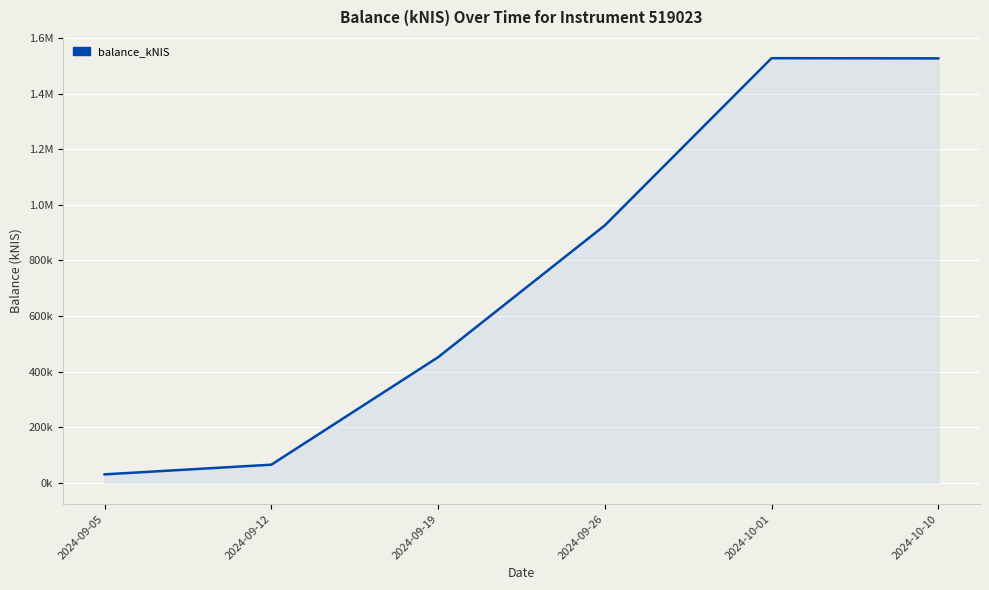

Which category has the highest value across all series?

2024-10-01